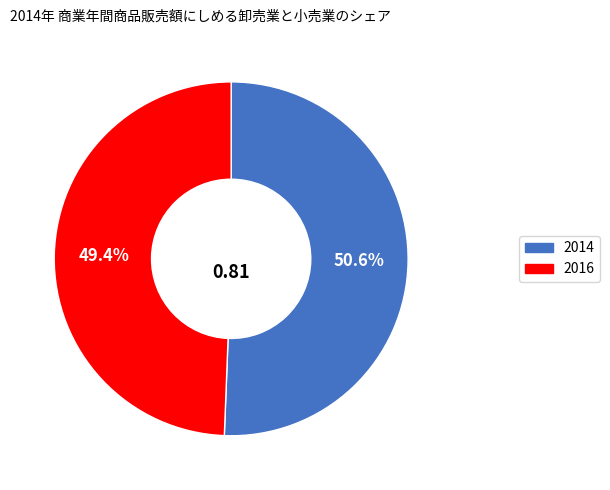

How many slices are in this pie chart?

2